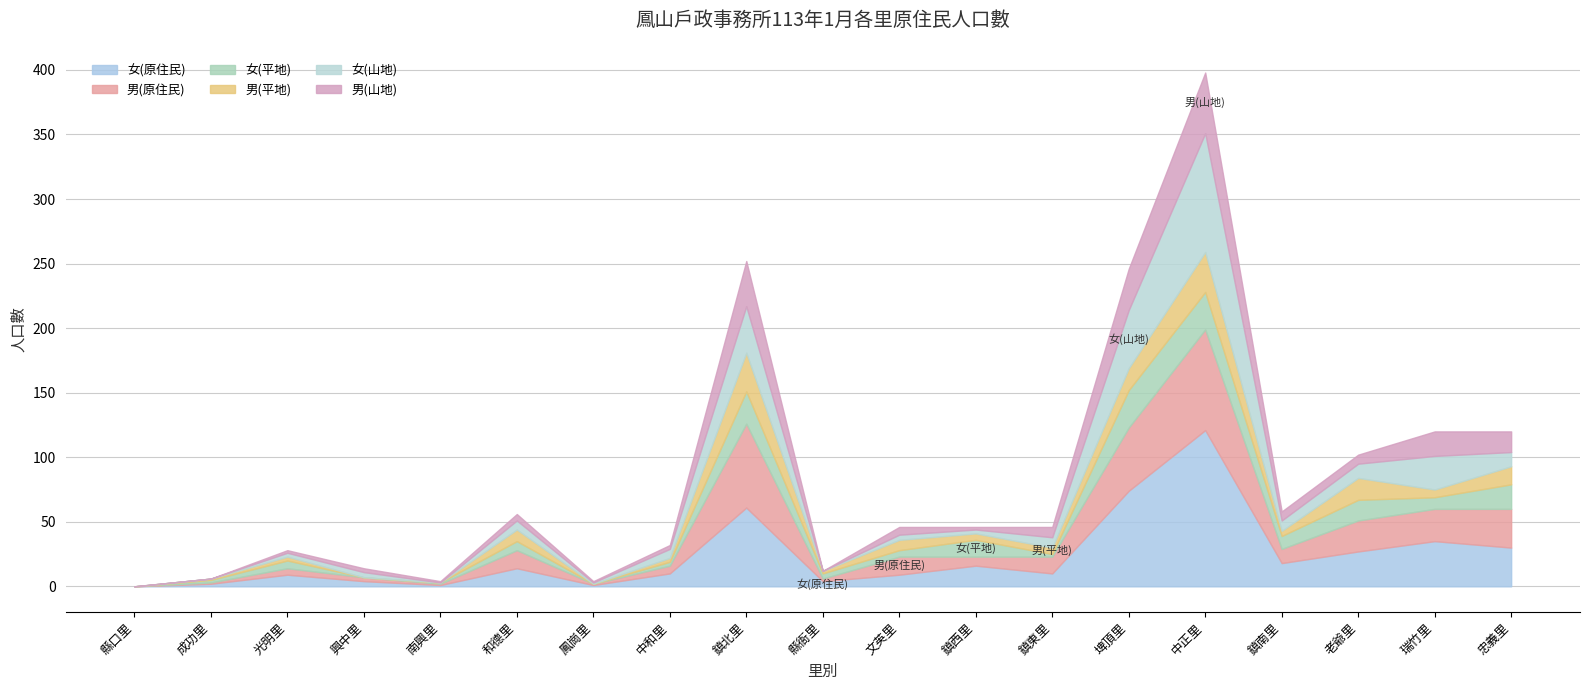

What is the maximum value for 男(原住民)?

78